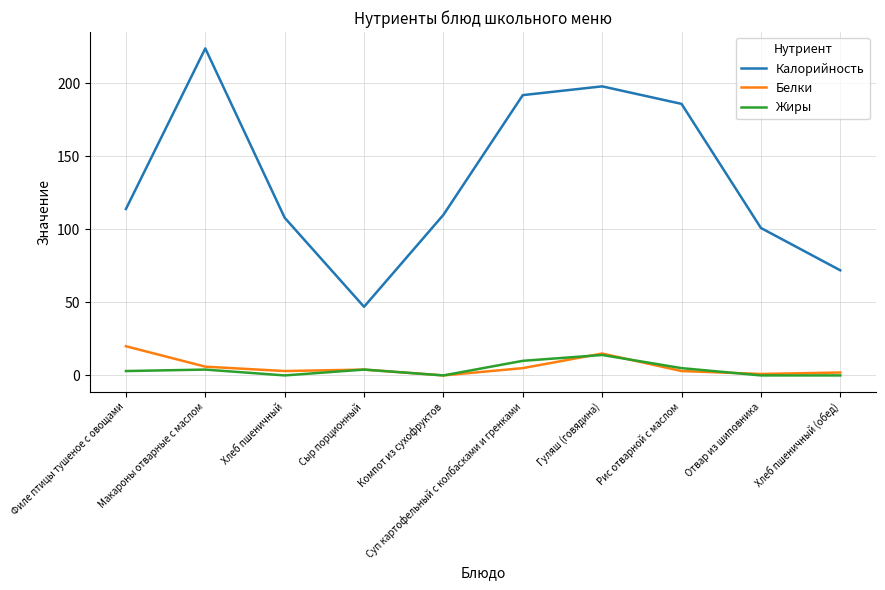

How many lines are shown in the chart?

3